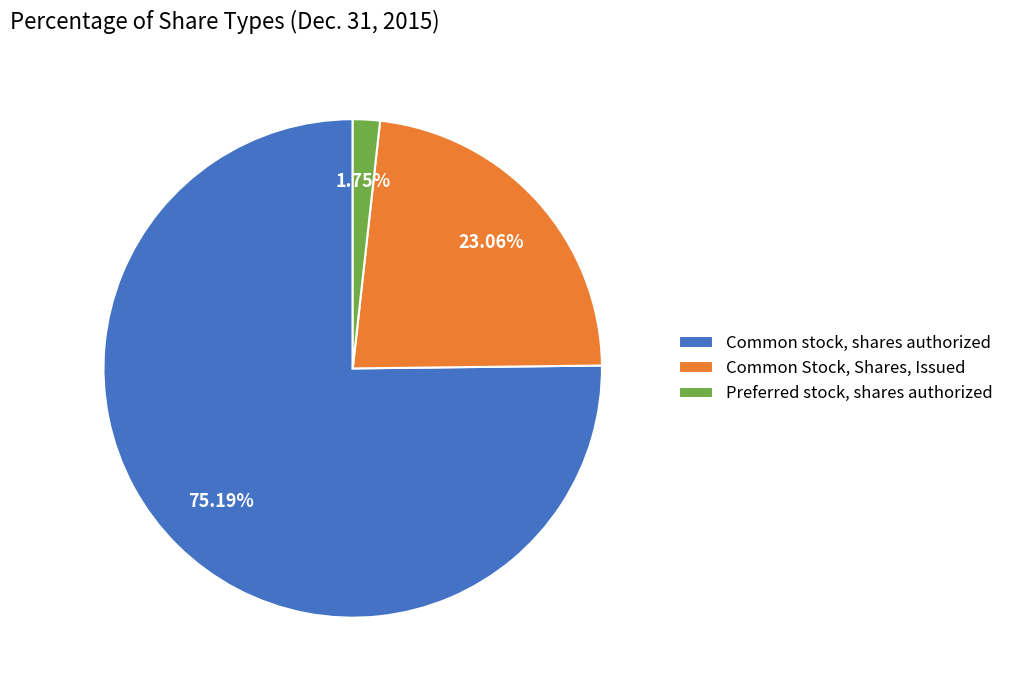

Rank the categories by value from lowest to highest.

Preferred stock, shares authorized, Common Stock, Shares, Issued, Common stock, shares authorized